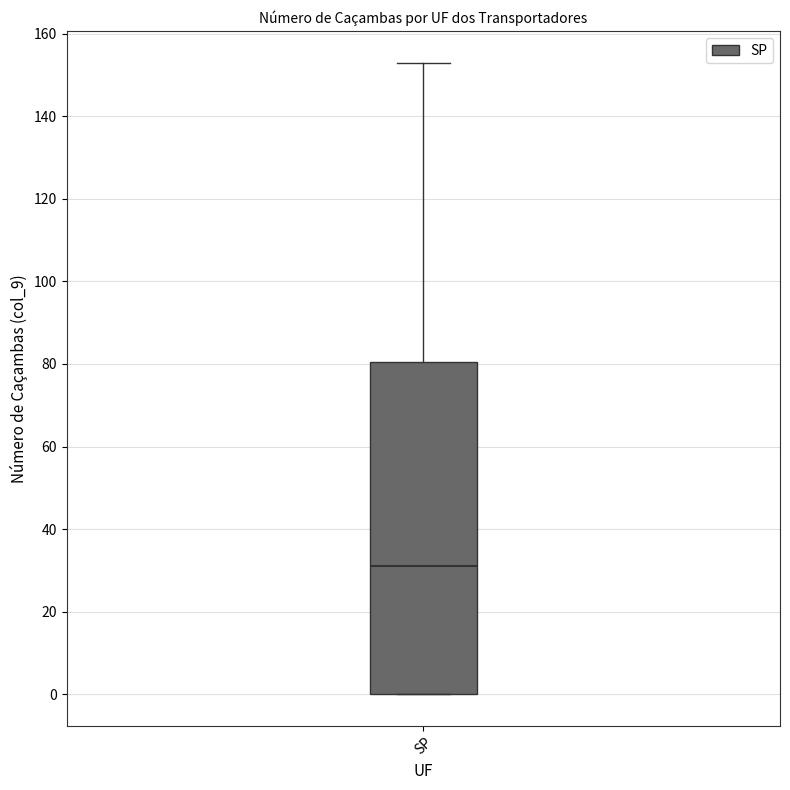

Read this box plot against the y-axis: the position of the median line, the range covered by the box, and the ends of both whiskers. The values are not printed on the chart, so give them approximately, as read against the axis.

median 32, box 0 to 80, whiskers 0 to 154